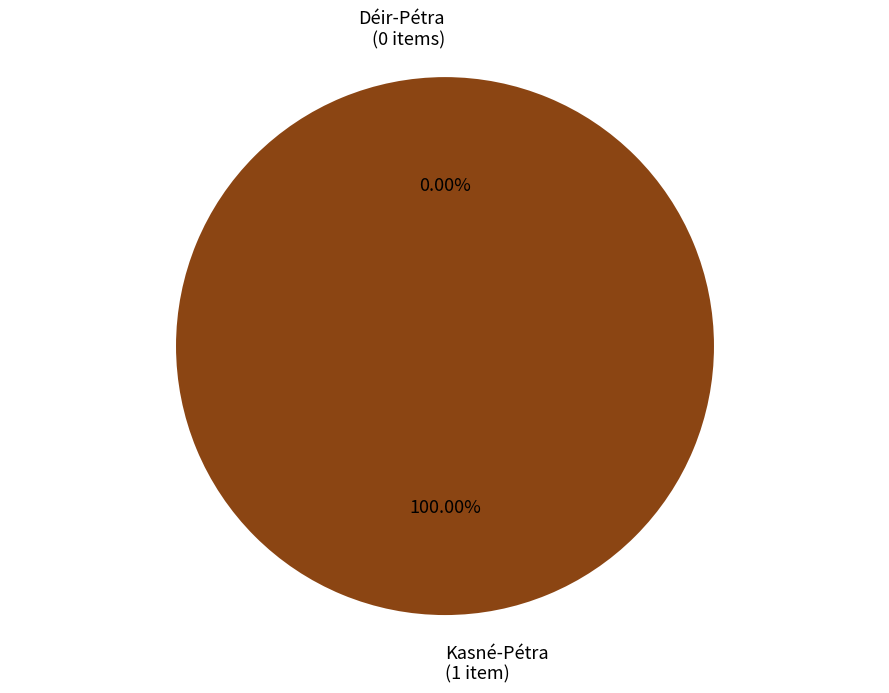

The Déir-Pétra slice represents 1% of the pie. True or false?

False